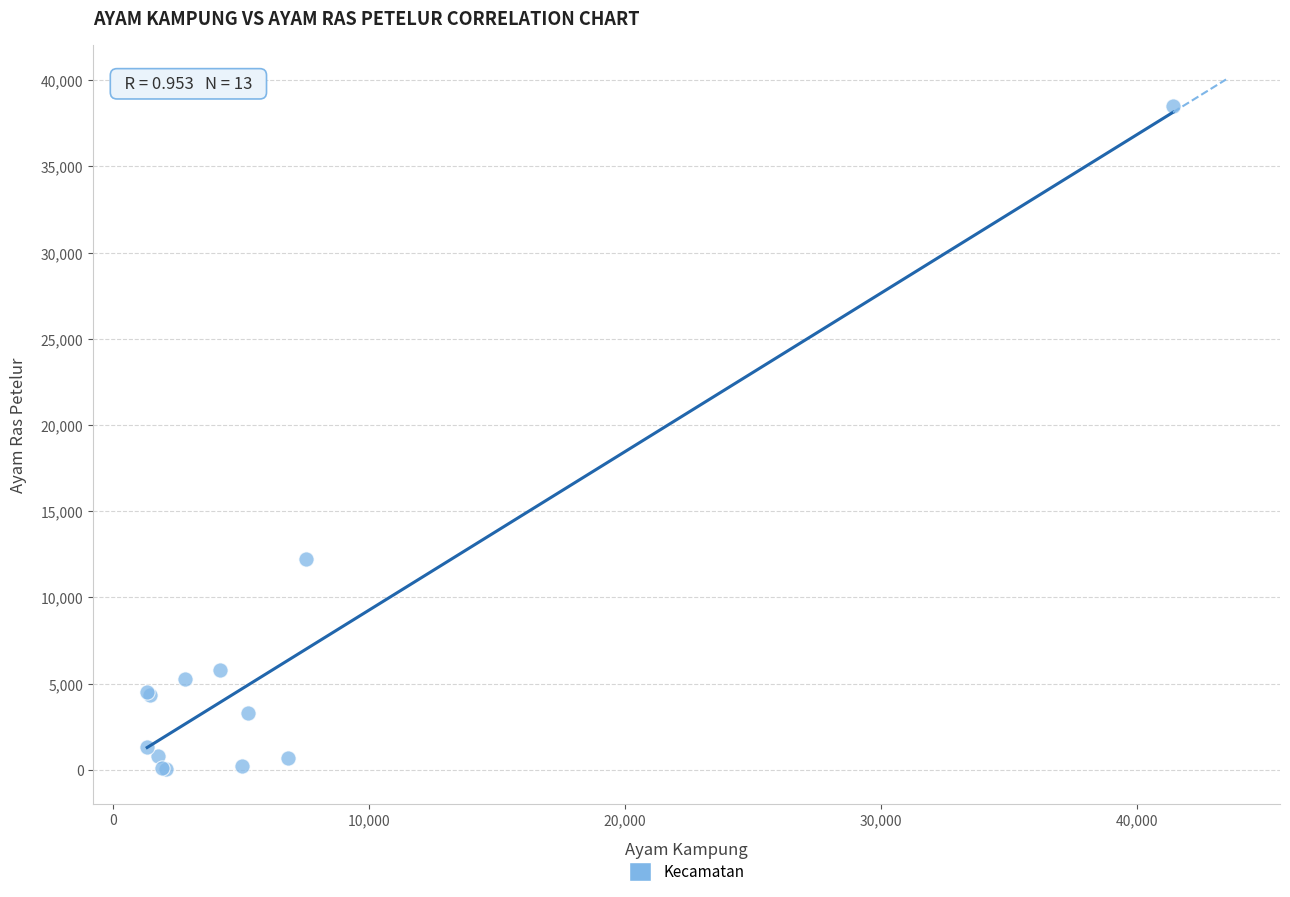

What Y value in the scatter plot is closest to 19276?

12220.8